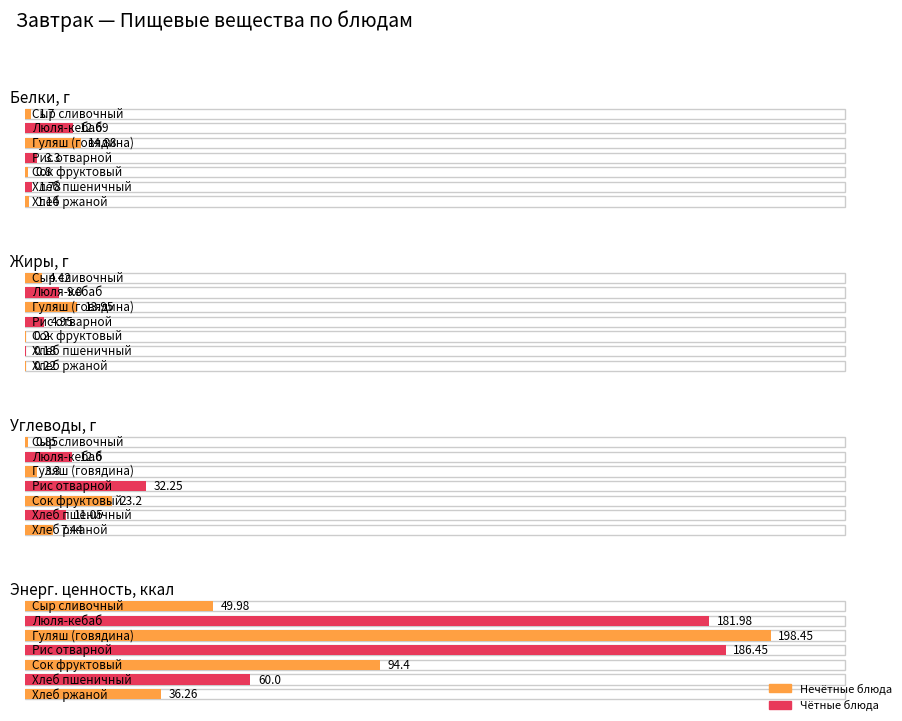

At how many categories does at least one series exceed 40?

6